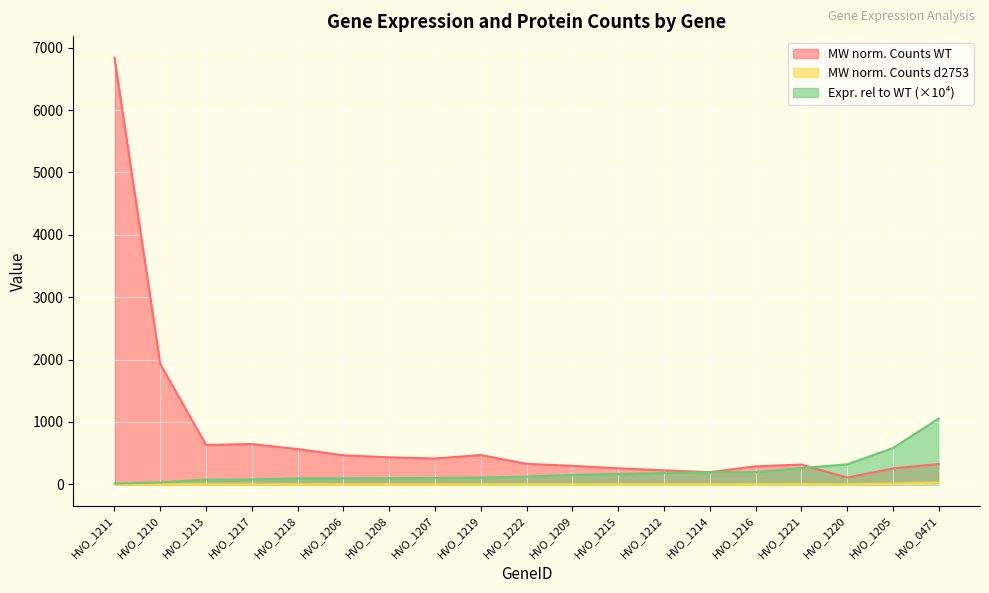

What is the value of the Expr. rel to WT point at the 16th from the left?

262.0